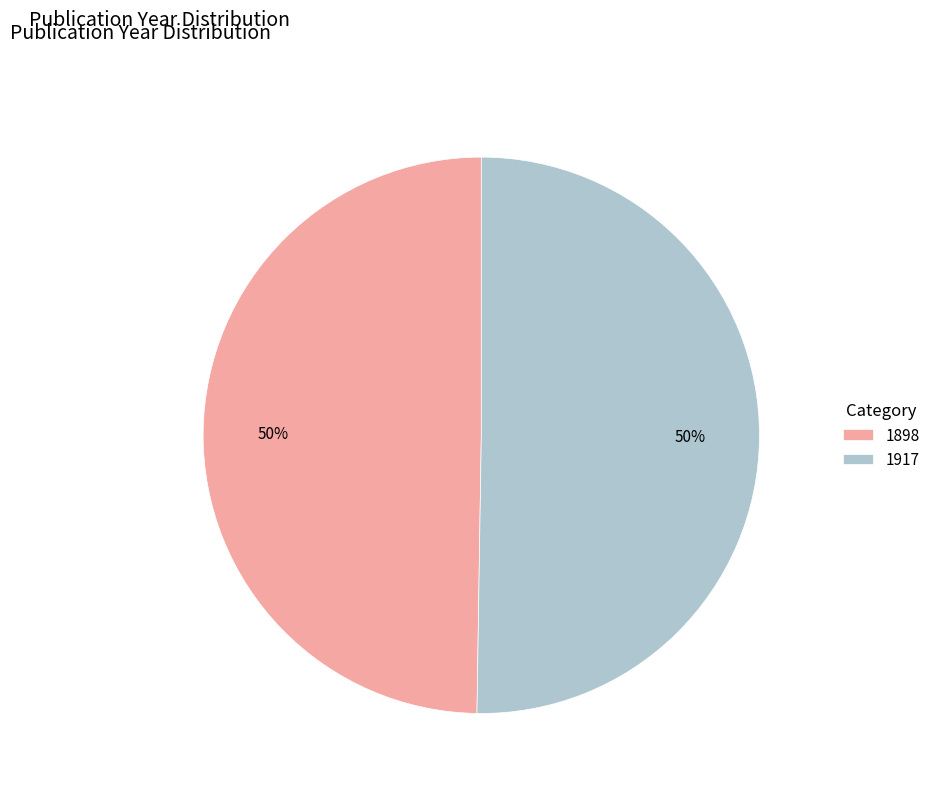

Do 1898 and 1917 together represent more than half of the pie?

Yes